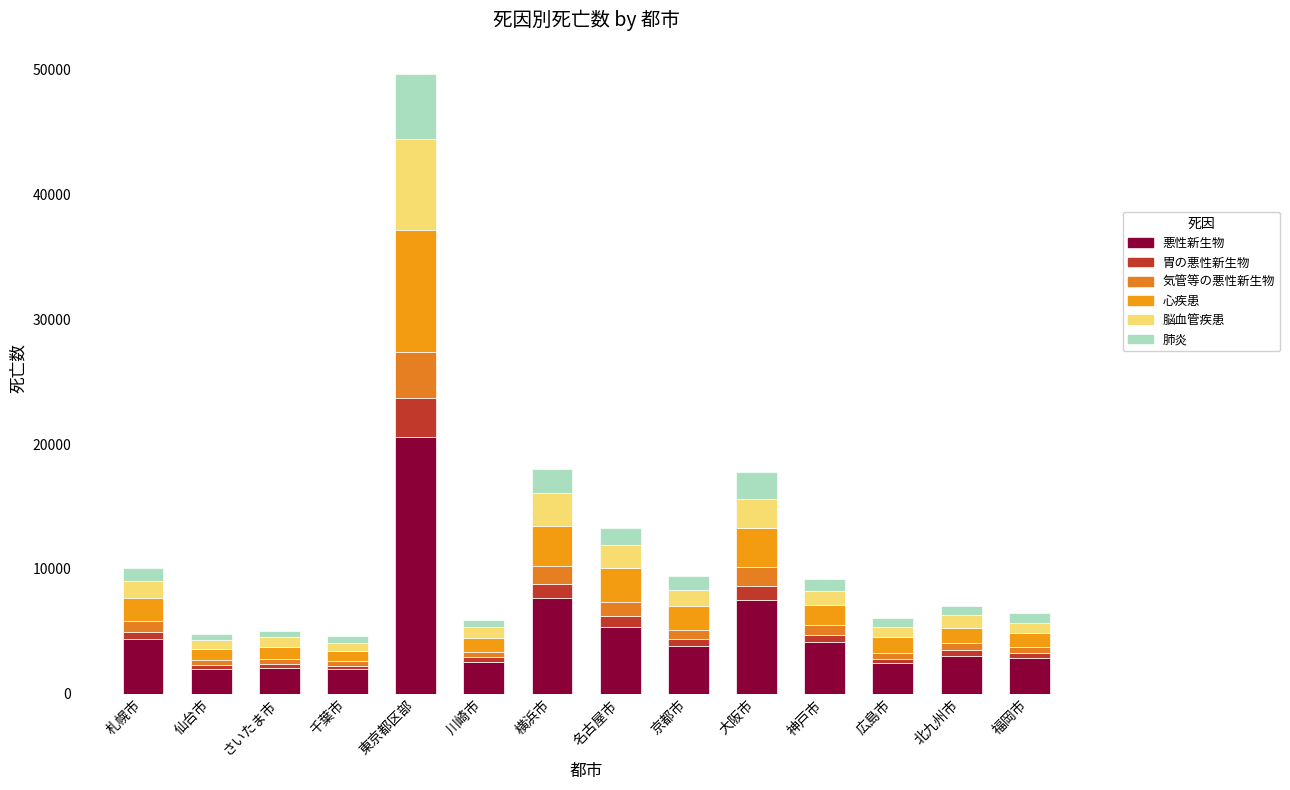

Count the number of categories in the chart.

14